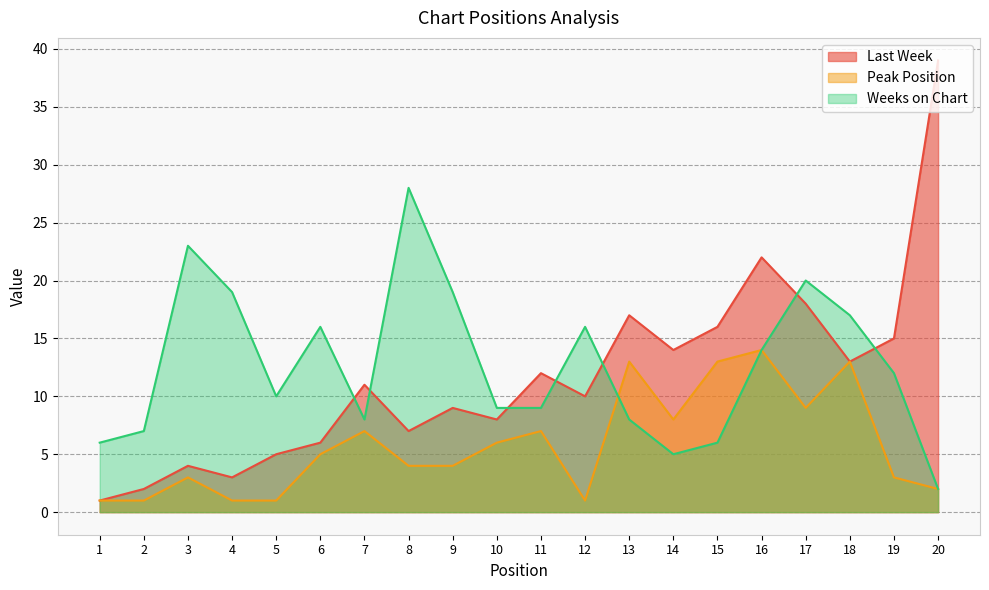

What is the difference between the maximum and minimum values in the Weeks on Chart series?

26